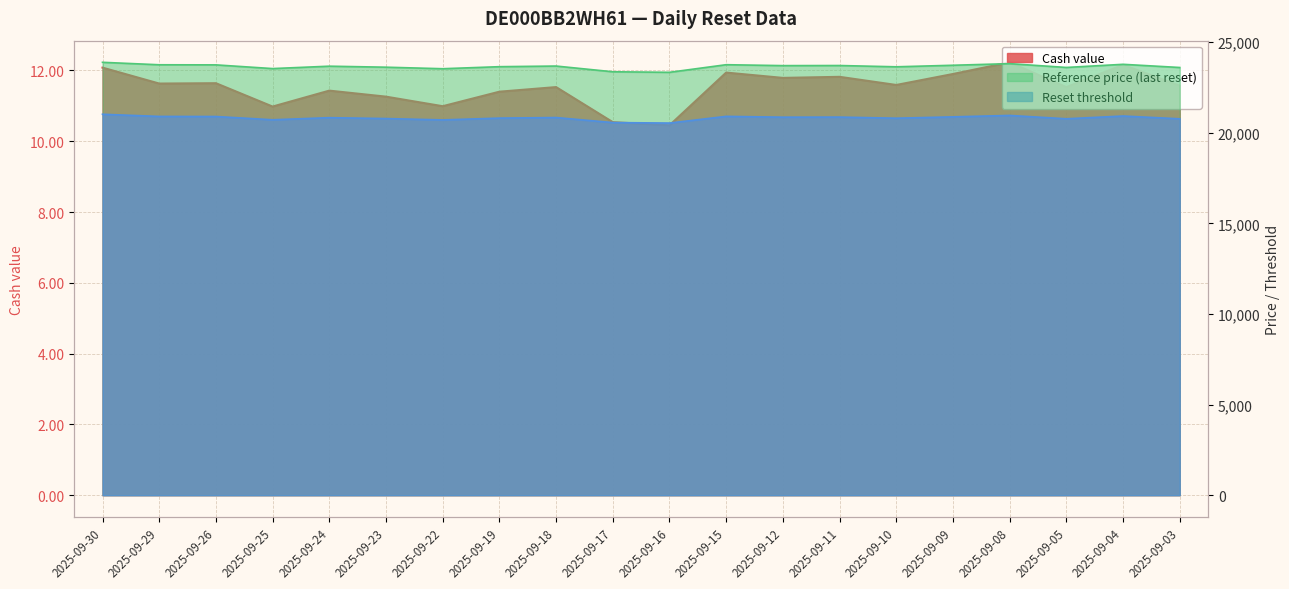

What is the sum of the Reset threshold values at 2025-09-05 and 2025-09-24?

41592.1